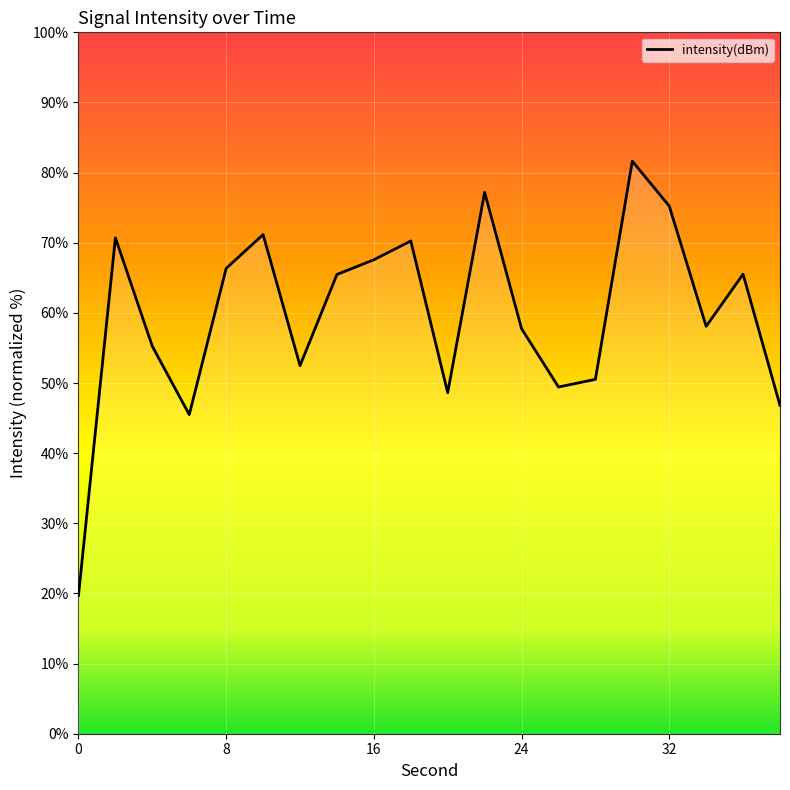

True or false: there are more than 2 points higher than both neighbors.

True